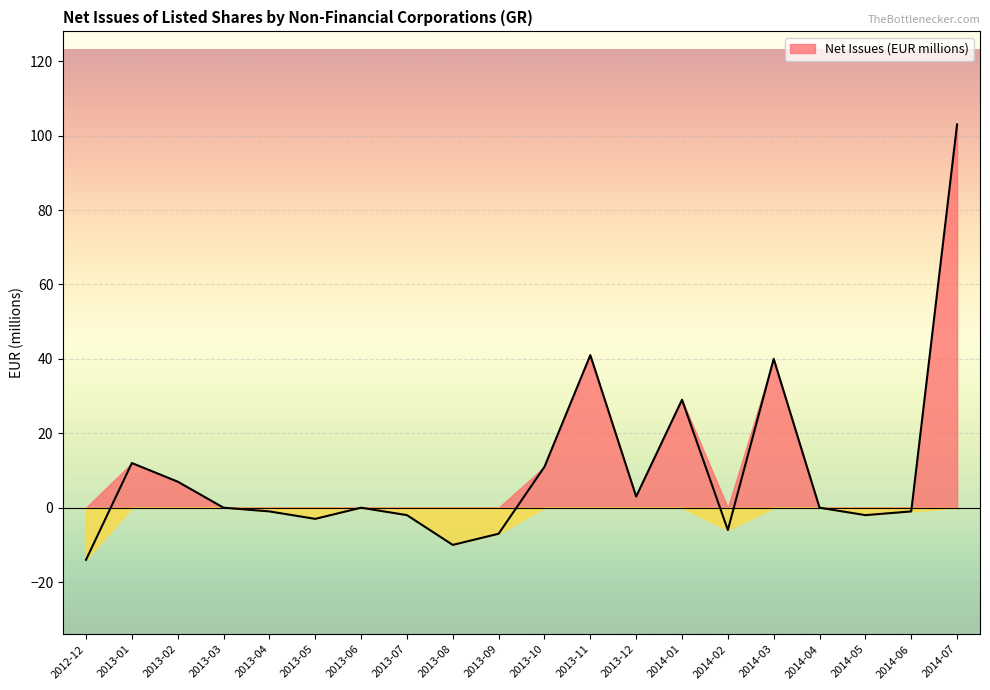

What value does the data have at 2014-02, to the nearest 5?

-5